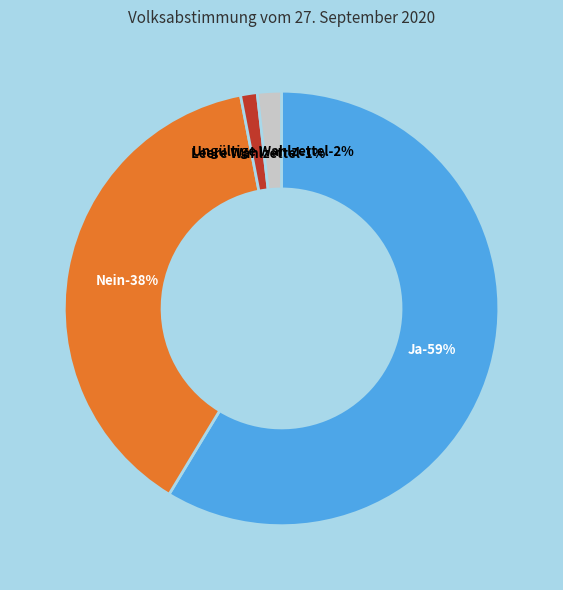

Rank the categories by value from lowest to highest.

Leere Wahlzettel, Ungültige Wahlzettel, Nein, Ja